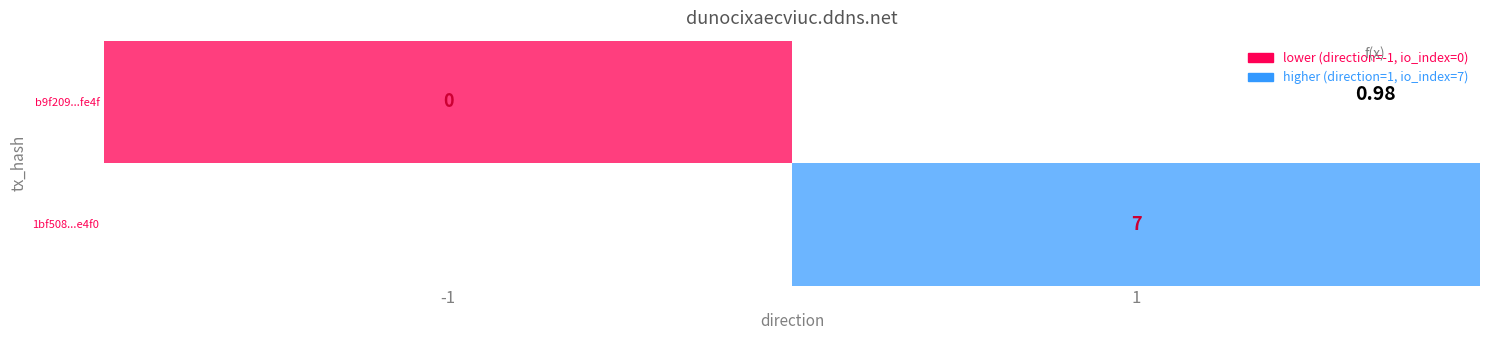

Rank the series by their maximum value, from lowest to highest.

b9f209...fe4f, 1bf508...e4f0